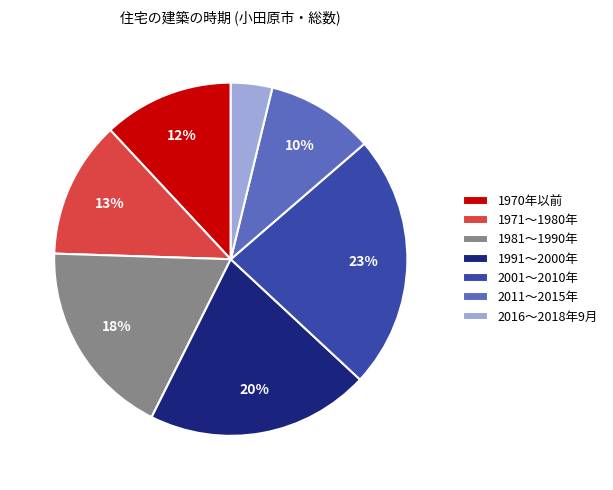

Is it true that 2016～2018年9月 is 14% of the pie?

False